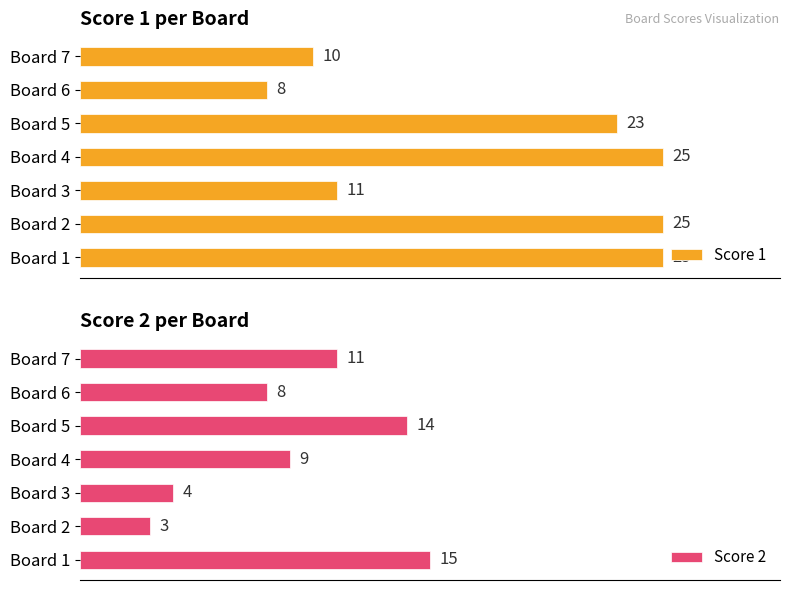

At which label does Score 2 reach its peak?

Board 1